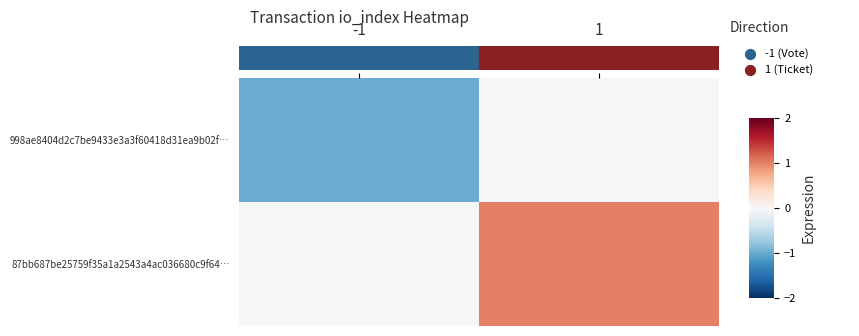

What is the total value across all series at -1?

-1